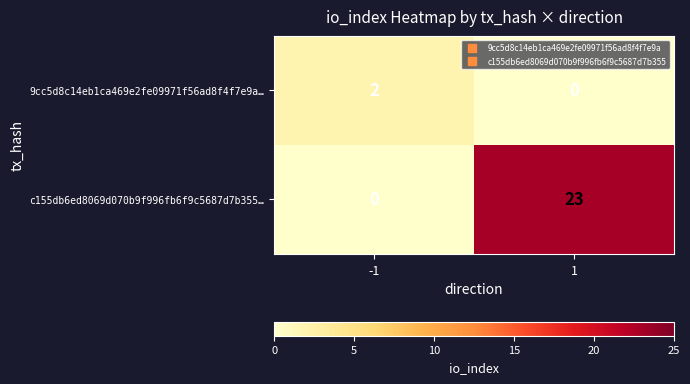

Which series has the largest range (max minus min)?

c155db6ed8069d070b9f996fb6f9c5687d7b355…